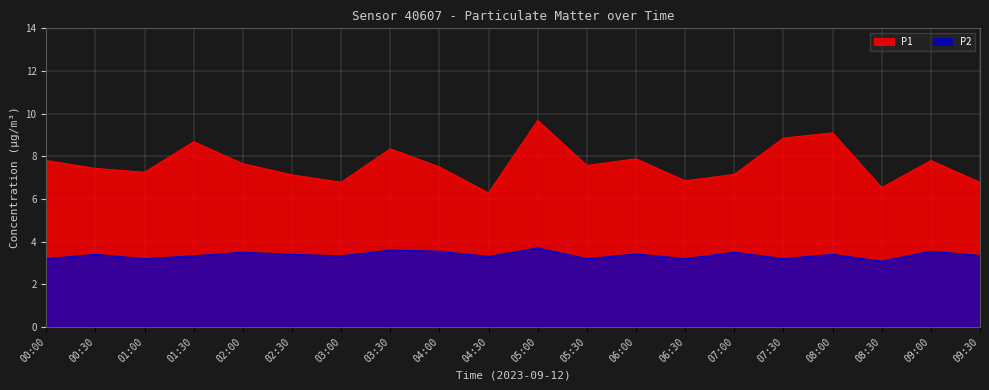

How many P2 values are between 3 and 4?

20